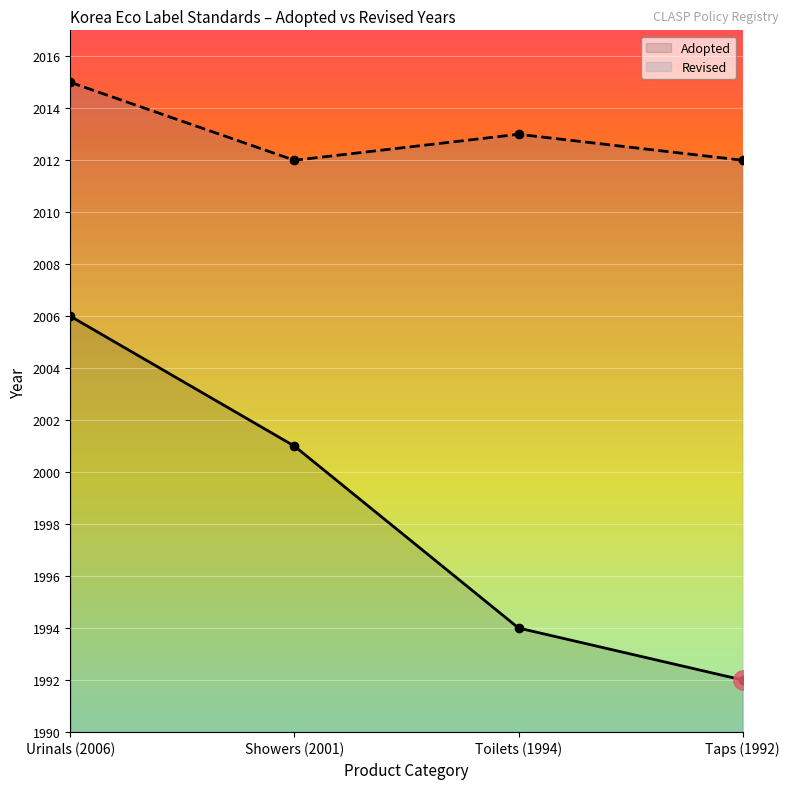

Reading left to right, list all the values displayed in this chart.

Adopted: Urinals (2006)=2006	Showers (2001)=2001	Toilets (1994)=1994	Taps (1992)=1992
Revised: Urinals (2006)=2015	Showers (2001)=2012	Toilets (1994)=2013	Taps (1992)=2012